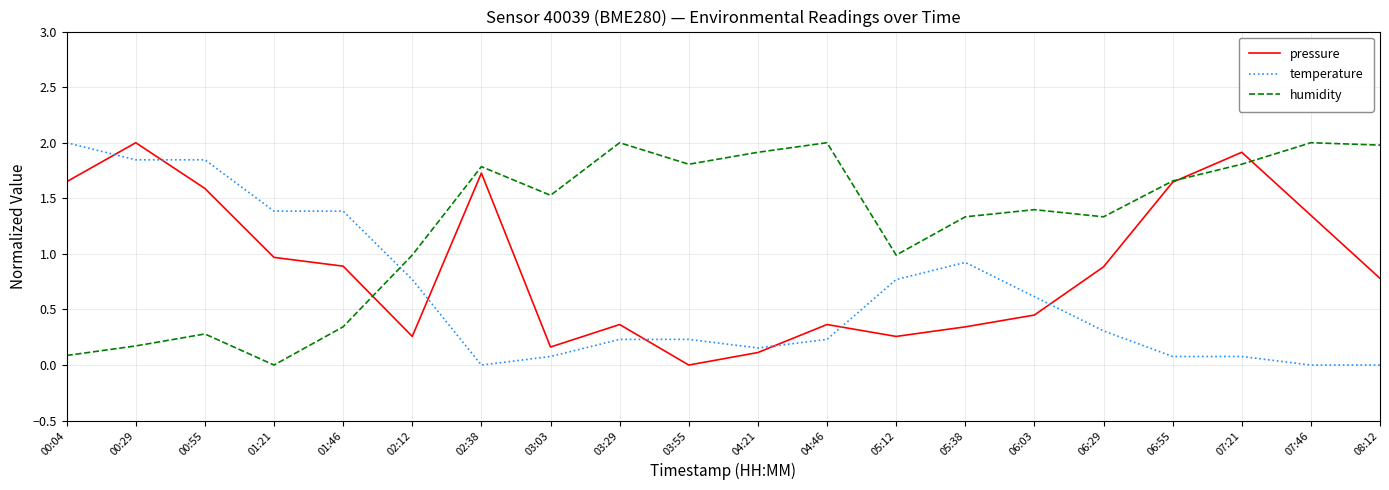

What is the sum of the pressure values at 05:38 and 07:21?

2.3